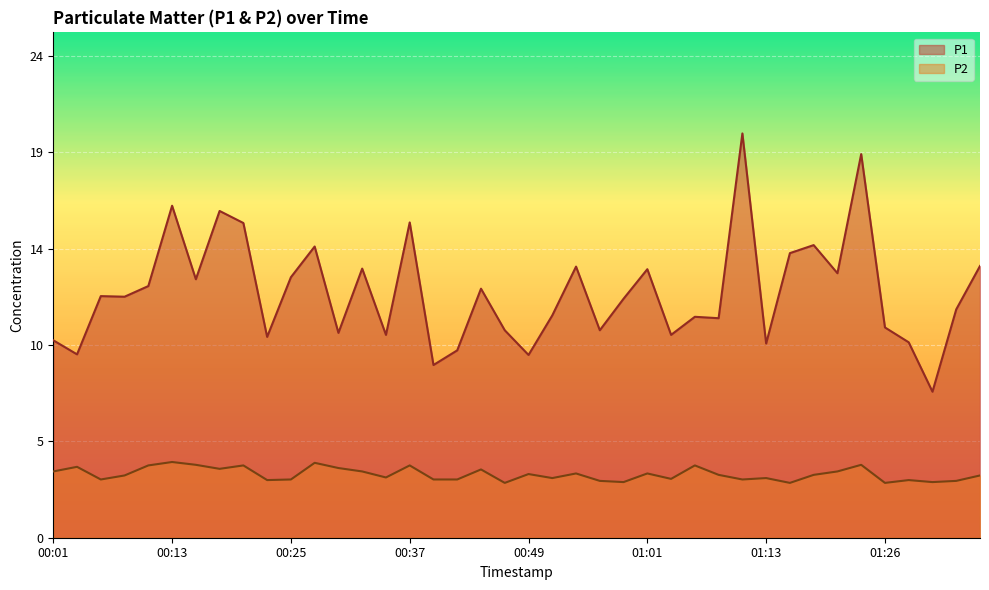

Reading left to right, what are all the values shown in this chart?

P1: 00:01=9.8	00:03=9.1	00:05=12.0	00:08=12.0	00:10=12.5	00:13=16.5	00:15=12.9	00:18=16.3	00:20=15.7	00:22=10.0	00:25=13.0	00:27=14.5	00:30=10.2	00:32=13.4	00:35=10.1	00:37=15.7	00:39=8.6	00:42=9.3	00:44=12.4	00:47=10.3	00:49=9.1	00:52=11.1	00:54=13.5	00:56=10.3	00:59=11.9	01:01=13.4	01:04=10.1	01:06=11.0	01:09=10.9	01:11=20.1	01:13=9.7	01:16=14.2	01:18=14.6	01:21=13.2	01:23=19.1	01:26=10.5	01:28=9.7	01:30=7.3	01:33=11.4	01:35=13.5
P2: 00:01=3.3	00:03=3.5	00:05=2.9	00:08=3.1	00:10=3.6	00:13=3.8	00:15=3.6	00:18=3.4	00:20=3.6	00:22=2.9	00:25=2.9	00:27=3.7	00:30=3.5	00:32=3.3	00:35=3.0	00:37=3.6	00:39=2.9	00:42=2.9	00:44=3.4	00:47=2.7	00:49=3.2	00:52=3.0	00:54=3.2	00:56=2.8	00:59=2.8	01:01=3.2	01:04=2.9	01:06=3.6	01:09=3.1	01:11=2.9	01:13=3.0	01:16=2.7	01:18=3.1	01:21=3.3	01:23=3.6	01:26=2.7	01:28=2.9	01:30=2.8	01:33=2.8	01:35=3.1